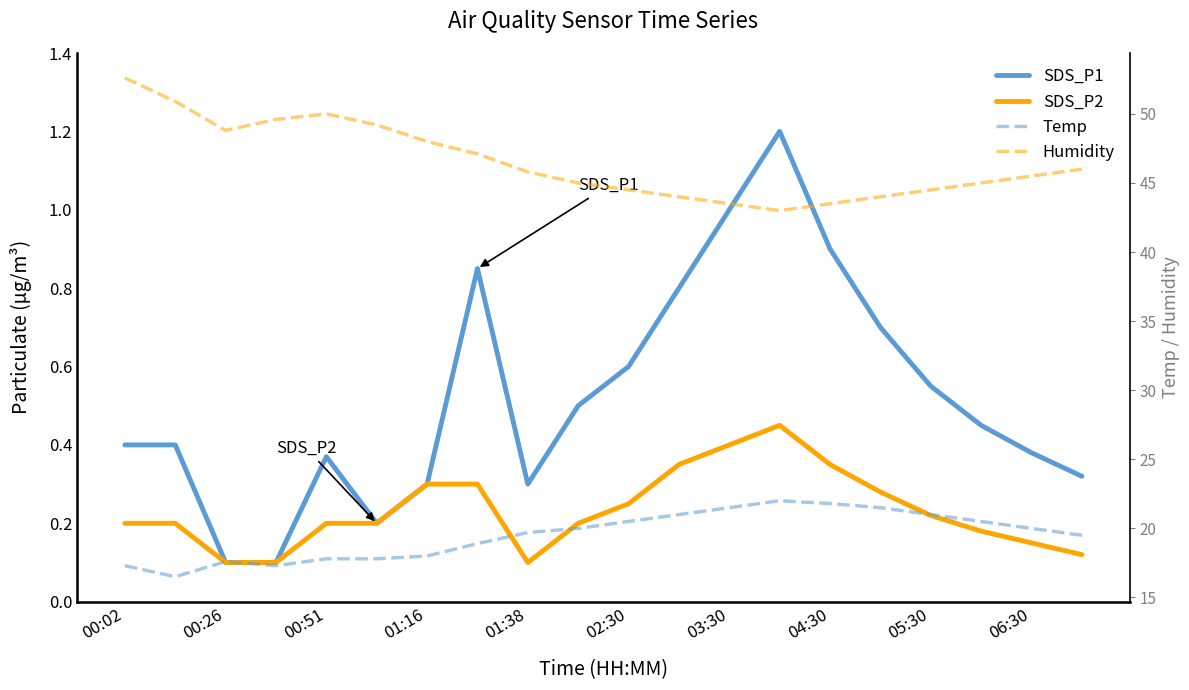

Where does the Humidity series first go above 45?

00:02